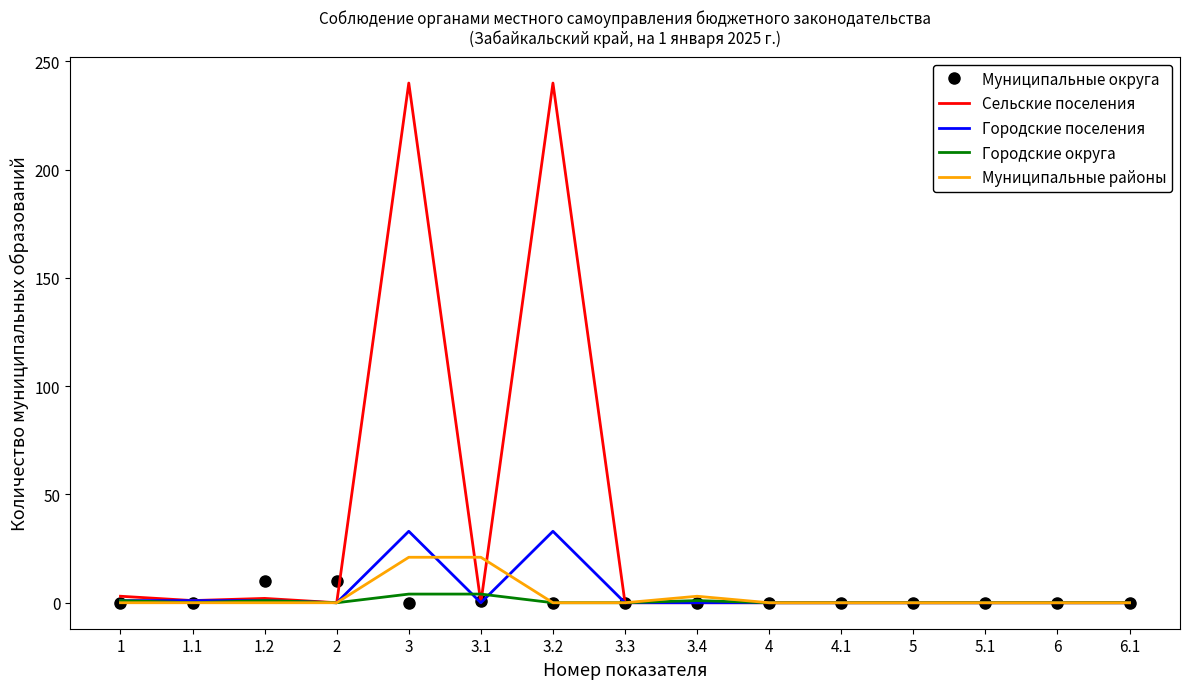

Which series has the largest range (max minus min)?

Сельские поселения